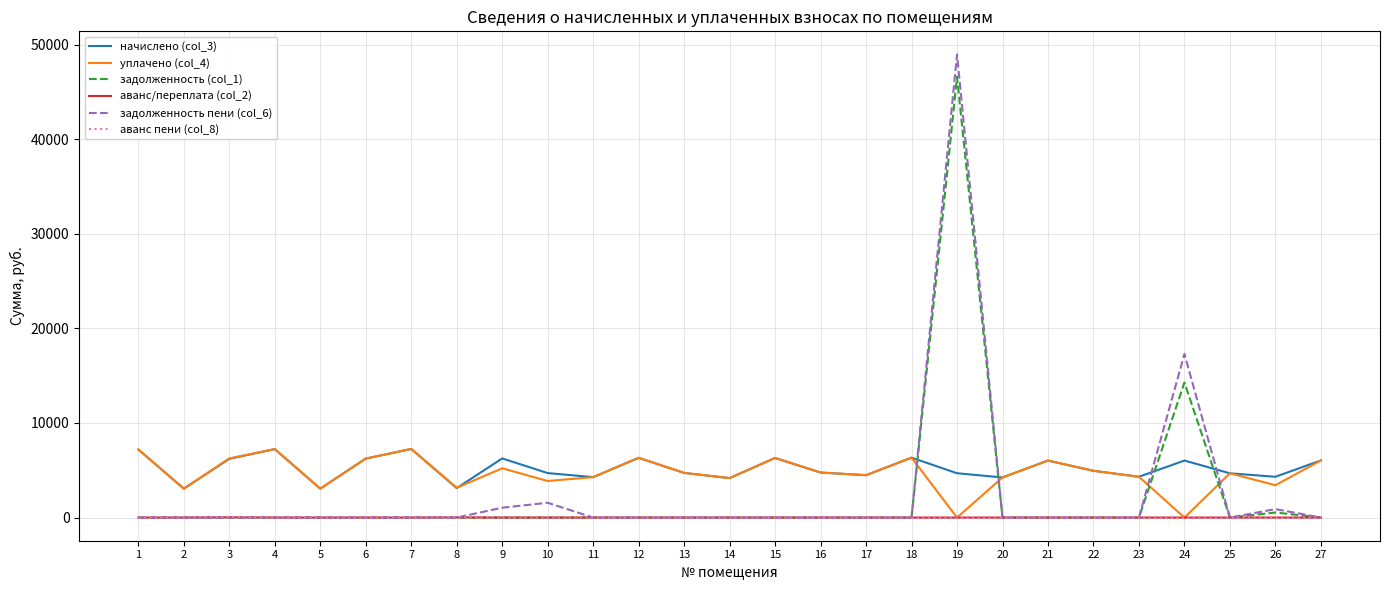

Does the chart display data point markers on the line(s)?

No